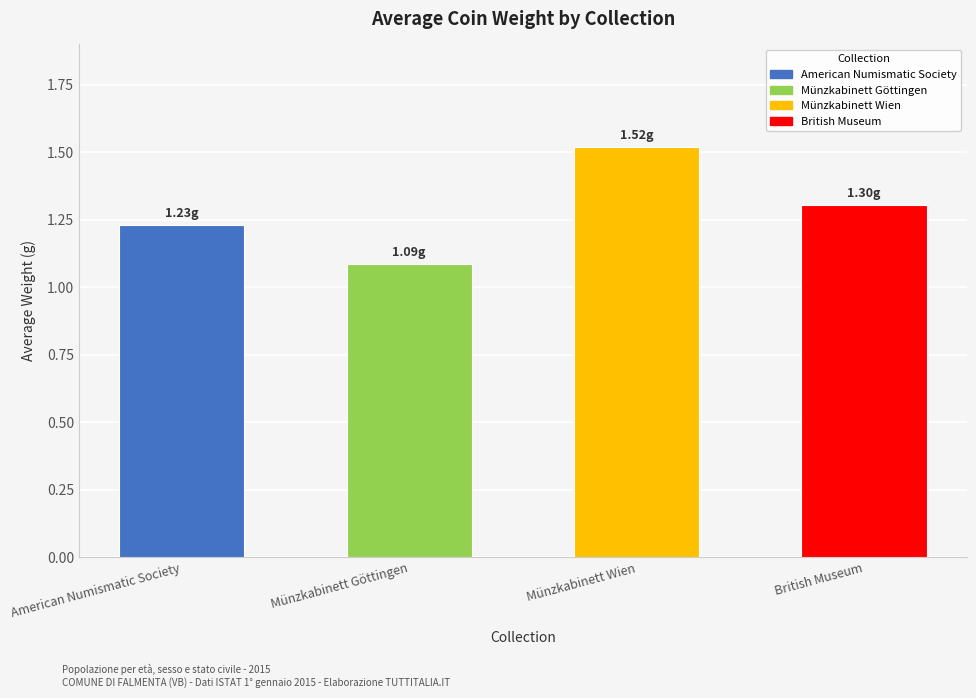

What is the label of the 4th bar from the right?

American Numismatic Society